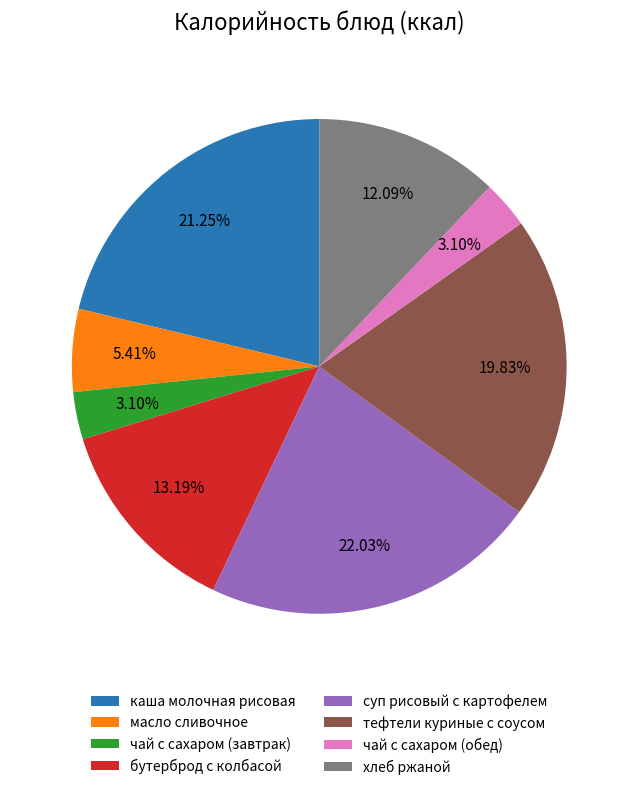

To the nearest percent, what percentage of the pie is каша молочная рисовая?

21%